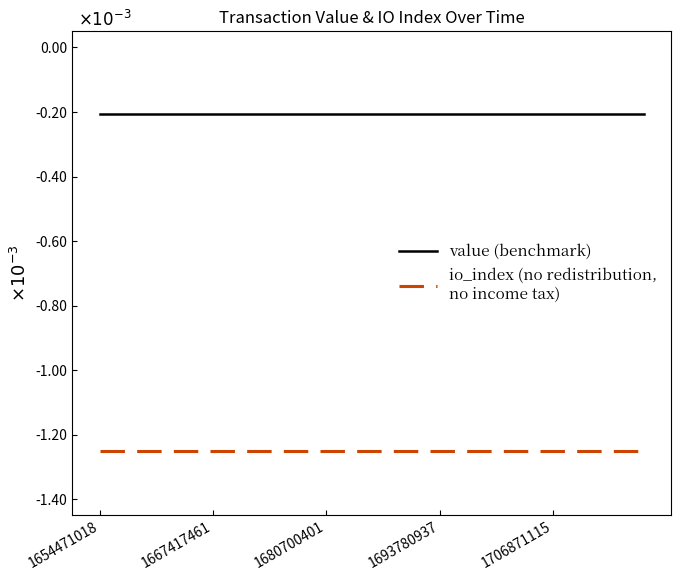

The value (benchmark) series shows -0.0 at 19. True or false?

False